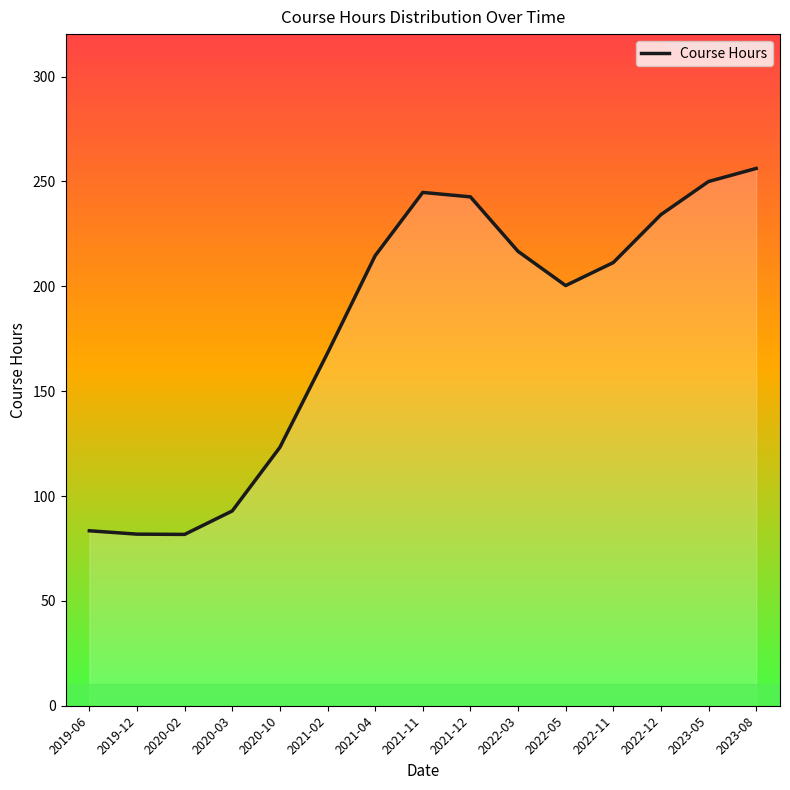

What is the smallest value displayed?

81.7